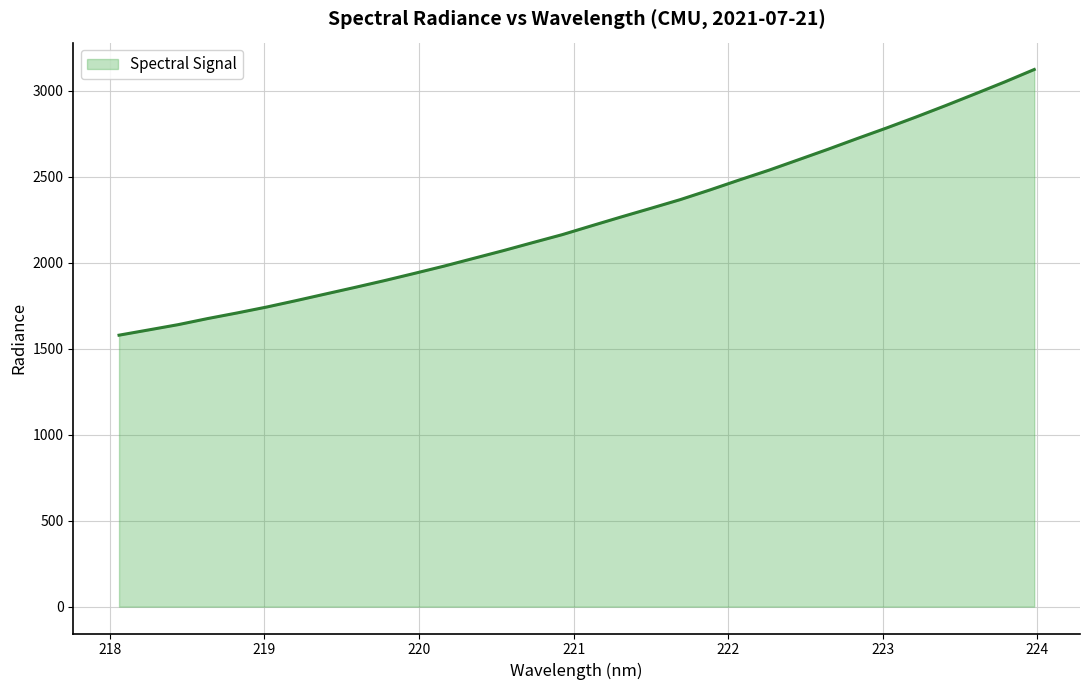

What is the difference between the second highest and minimum values?

1473.2